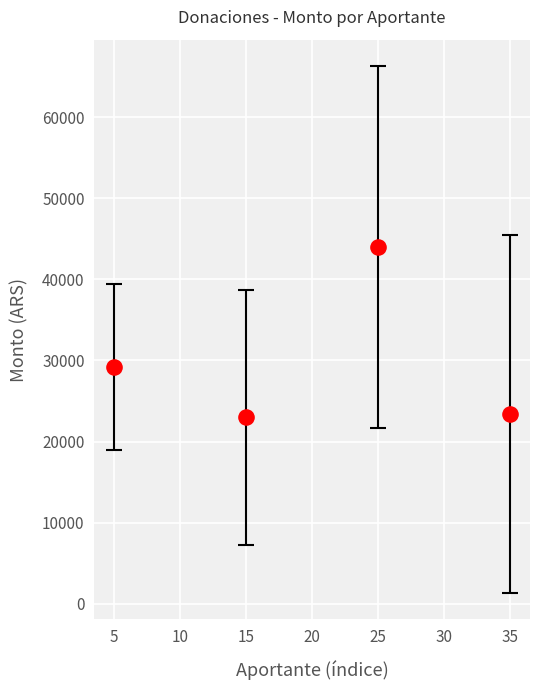

What is the average Y value?

29900.0